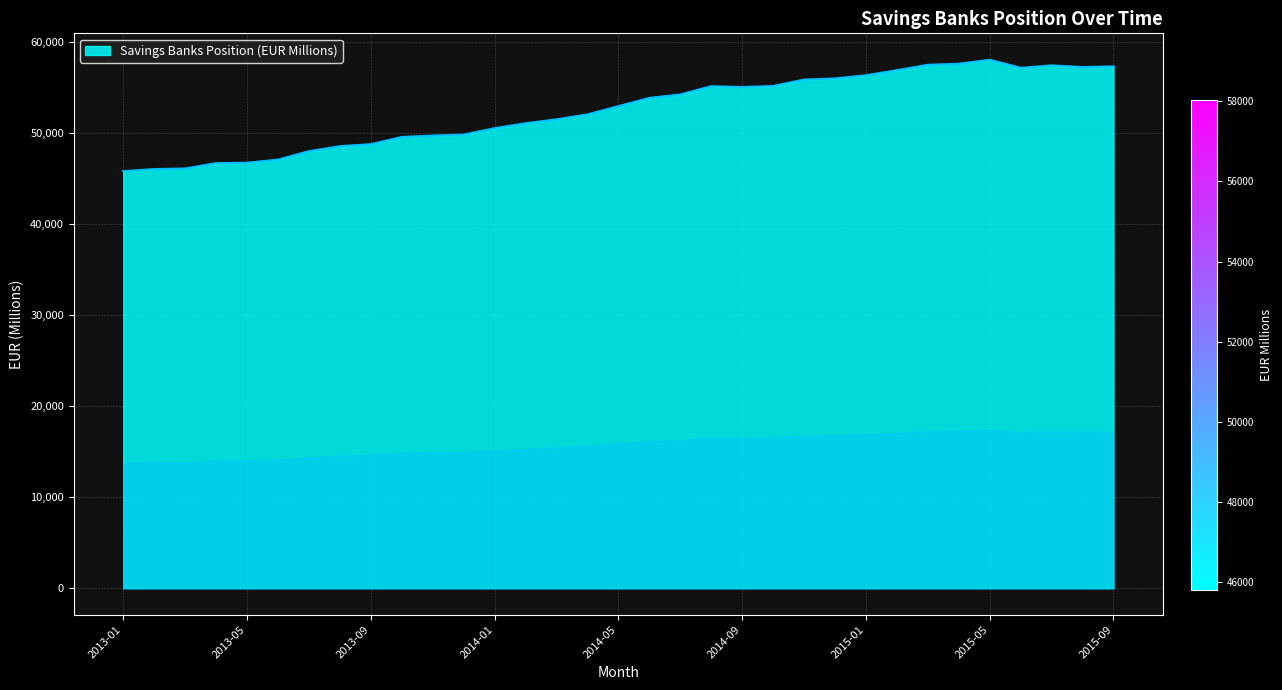

What is the greatest value displayed?

58035